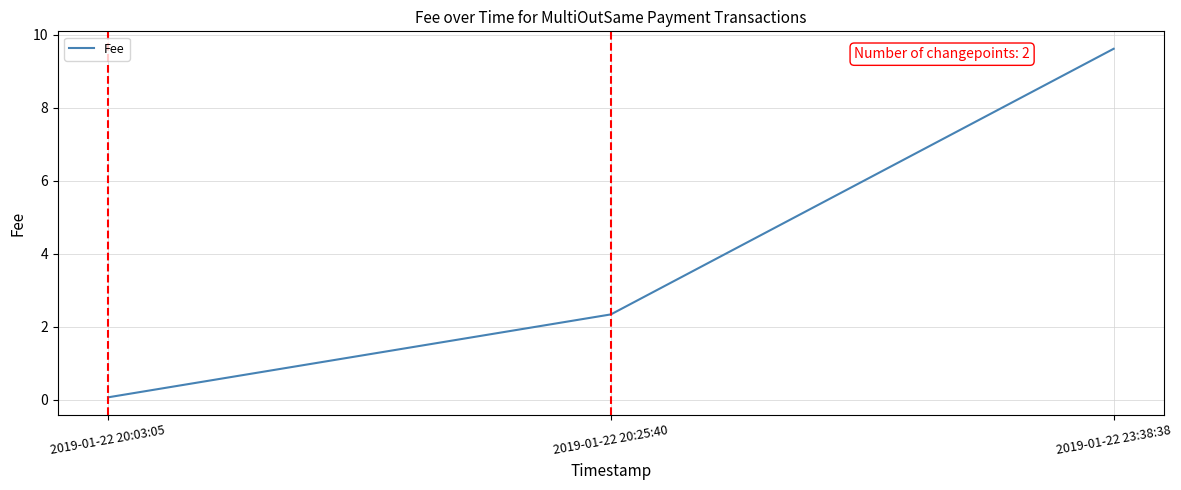

List the labels in order of value, smallest first.

2019-01-22 20:03:05, 2019-01-22 20:25:40, 2019-01-22 23:38:38